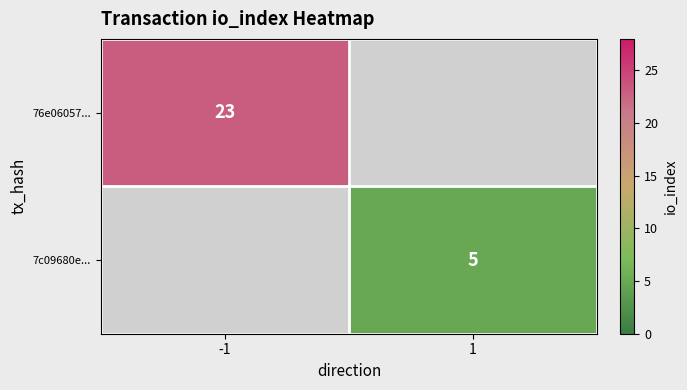

True or false: 7c09680e... has a value of 8 at 1.

False